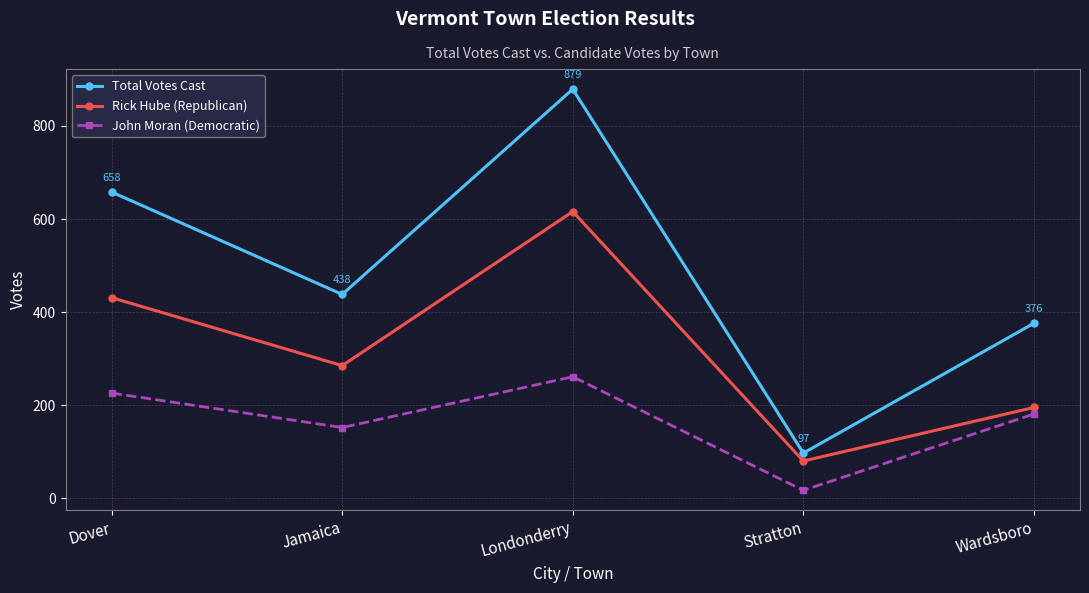

What are all the series names shown in the legend?

Total Votes Cast, Rick Hube (Republican), John Moran (Democratic)